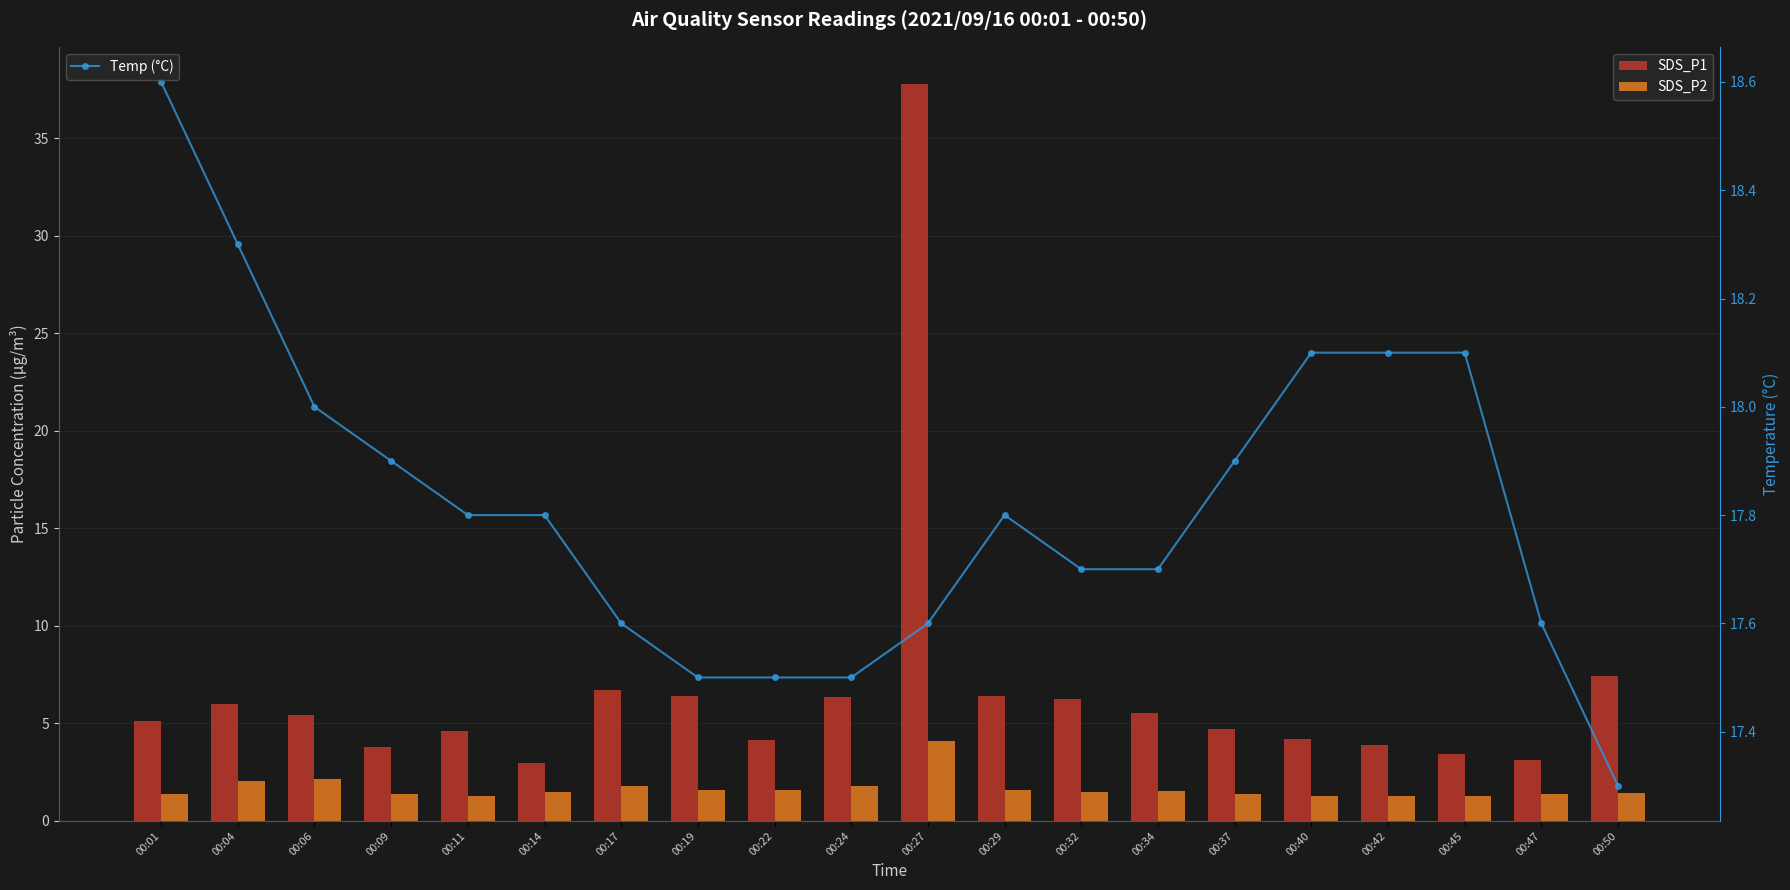

Does the chart contain stacked bars?

No